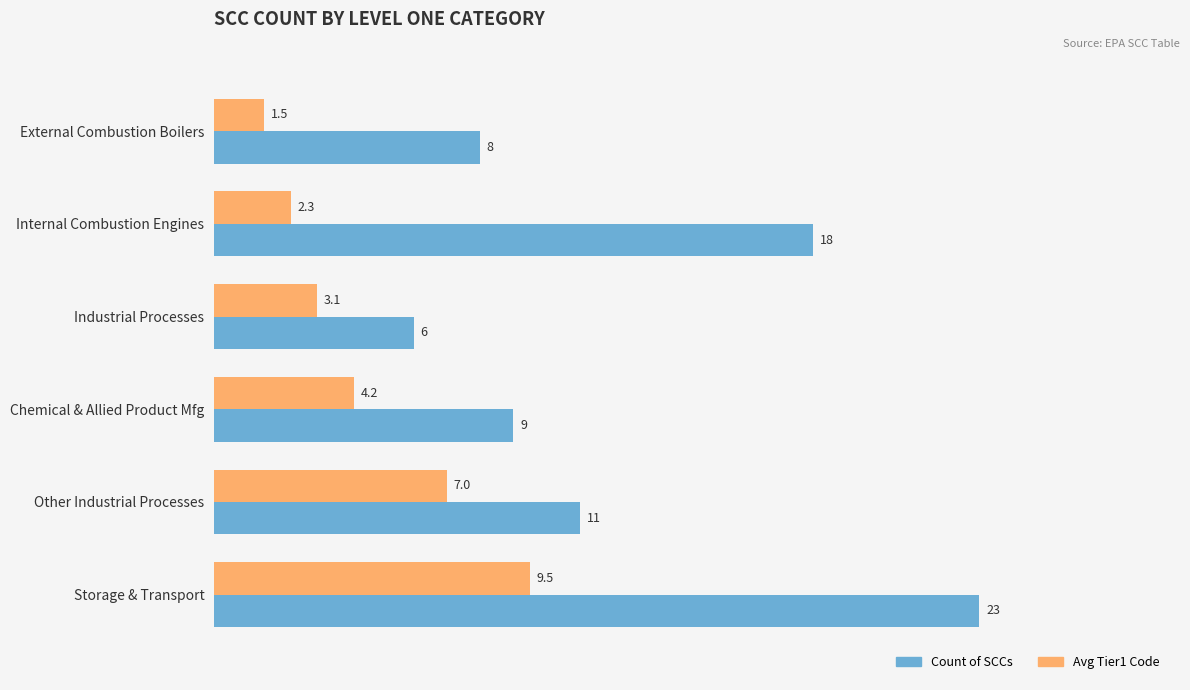

List the series in order of their overall mean, highest first.

Count of SCCs, Avg Tier1 Code